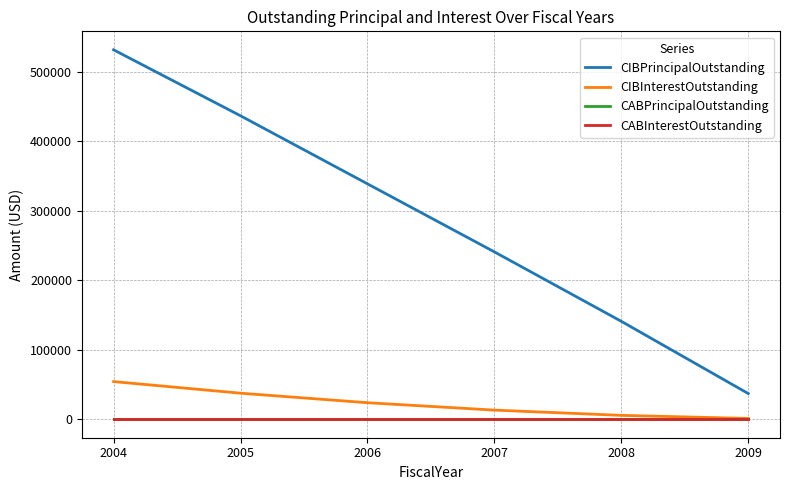

True or false: CIBInterestOutstanding and CABPrincipalOutstanding intersect in this chart.

False